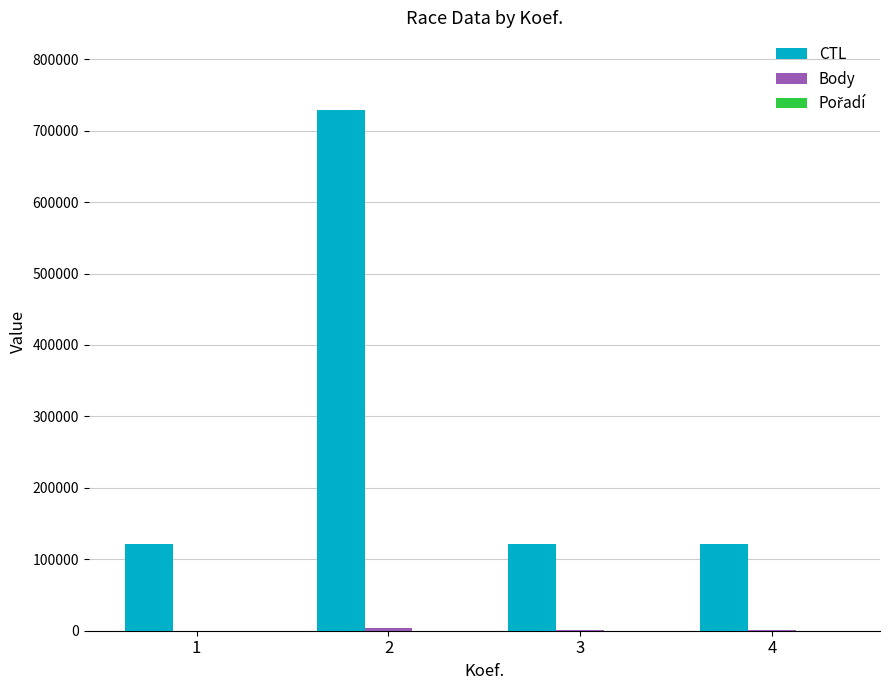

Which series has the largest total across all categories?

CTL